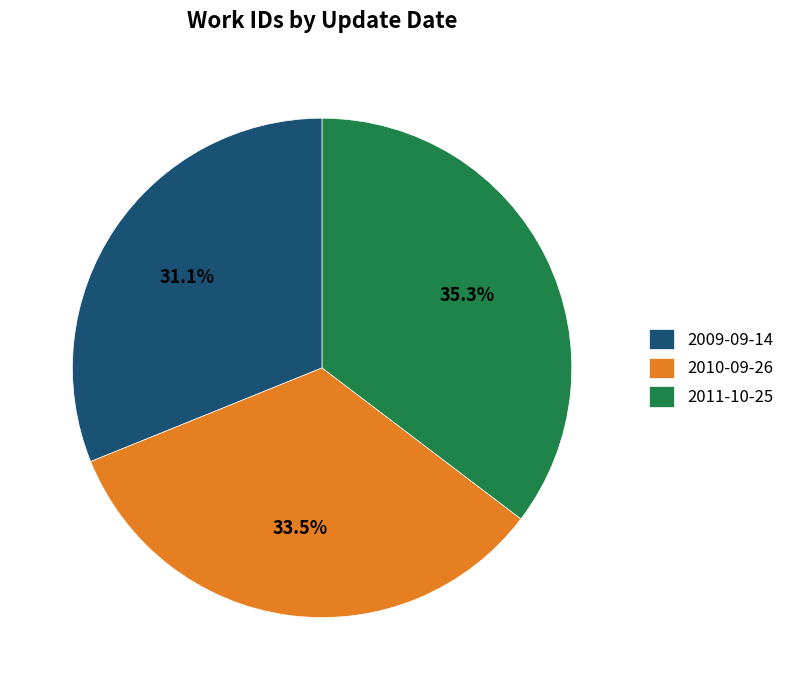

Which category has the smallest portion of the pie?

2009-09-14